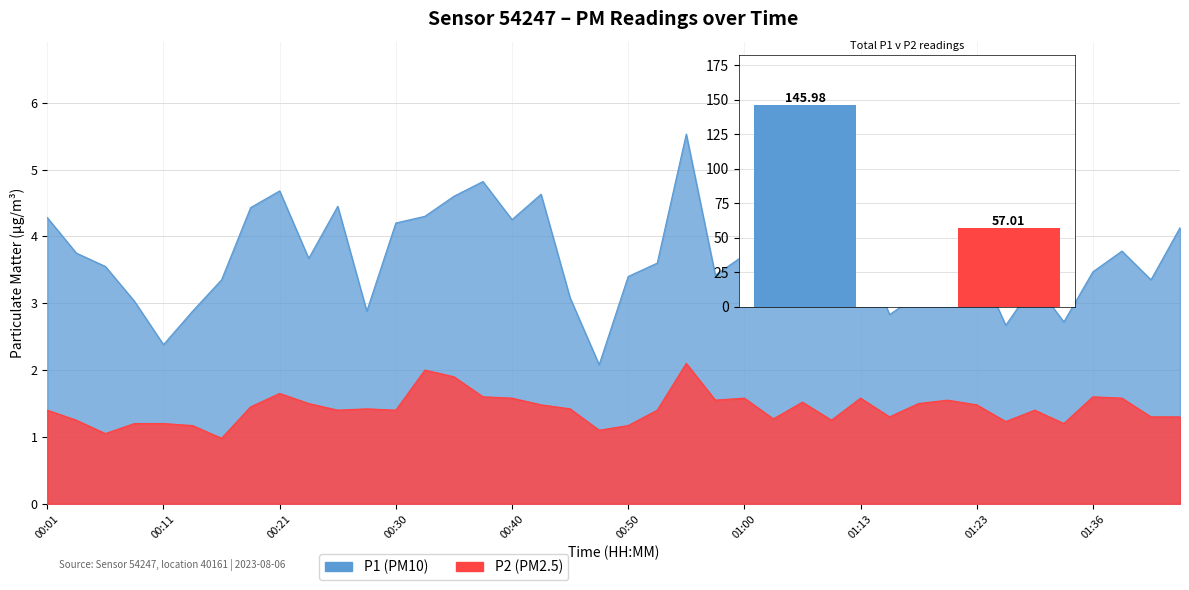

What is the label of the 27th bar from the left?

01:05